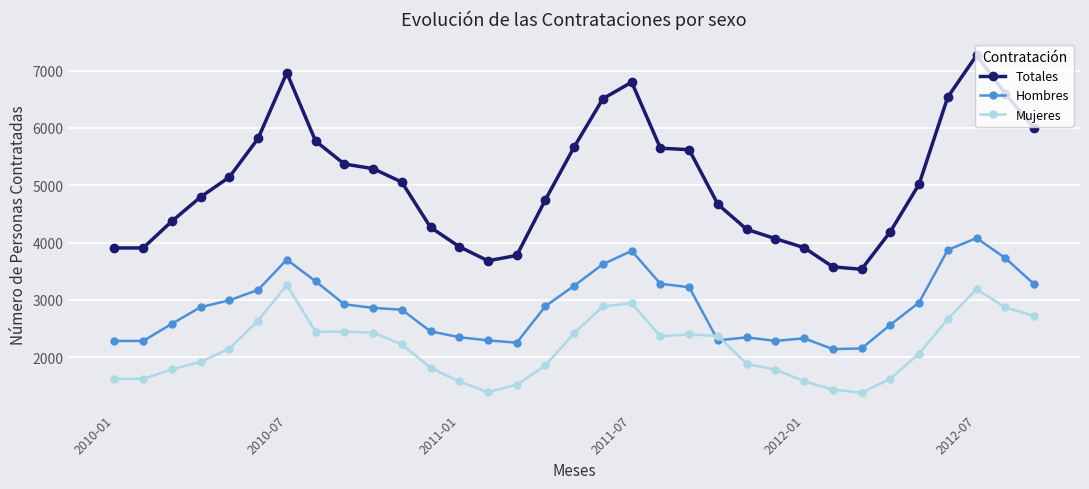

What is the difference between the second highest and second lowest values in the Totales series?

3386